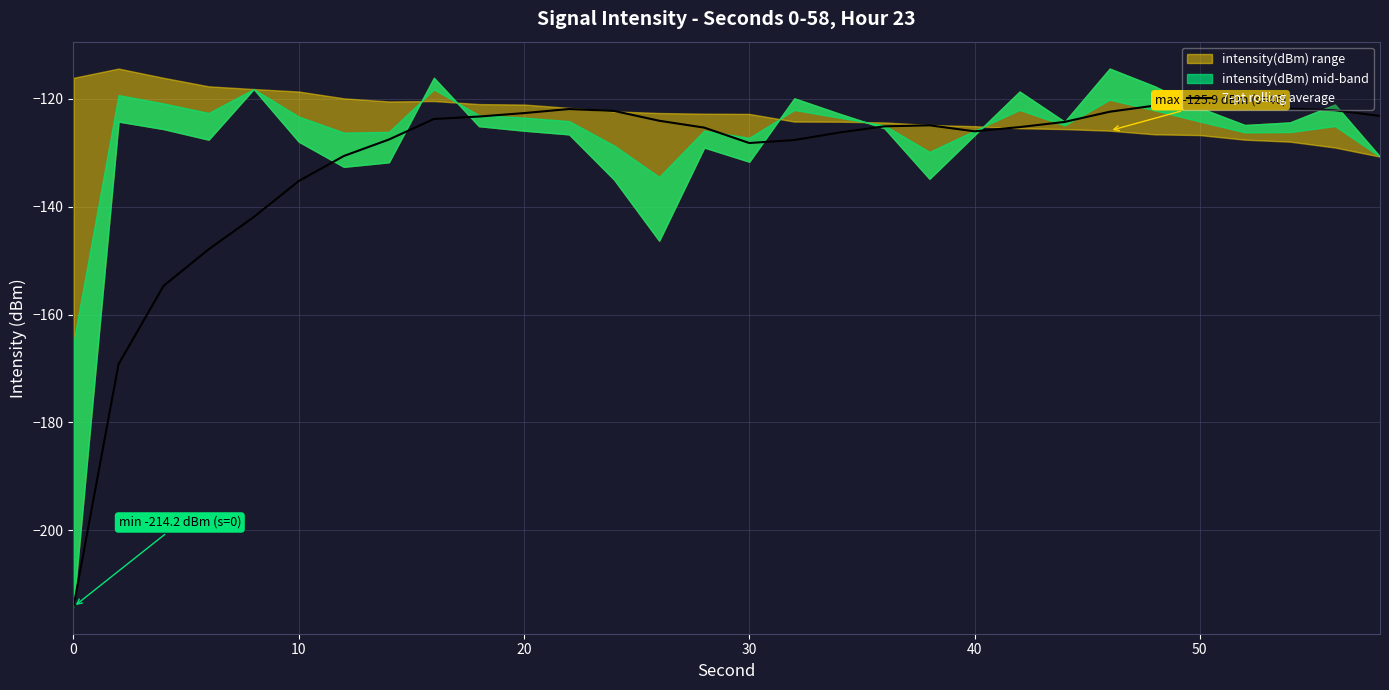

How many points are lower than both their immediate neighbors (excluding endpoints)?

2